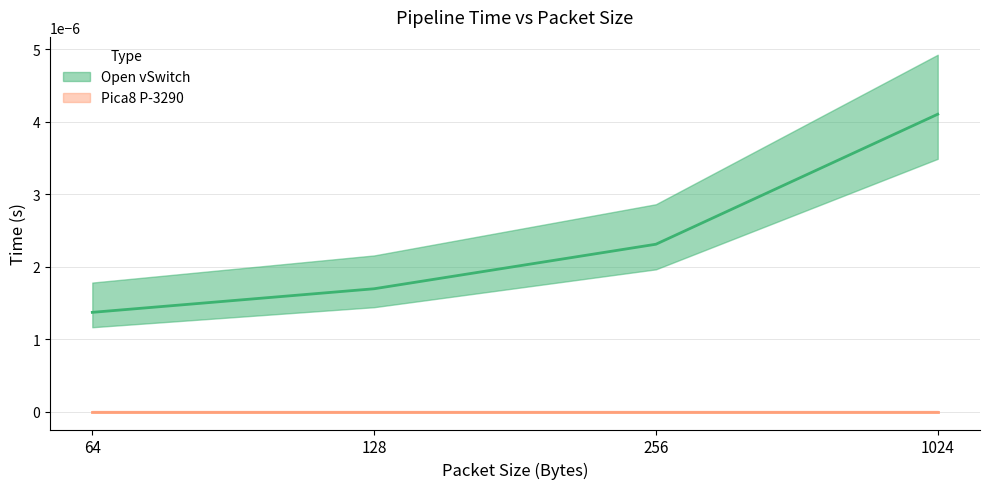

How many categories are shown in the chart?

4